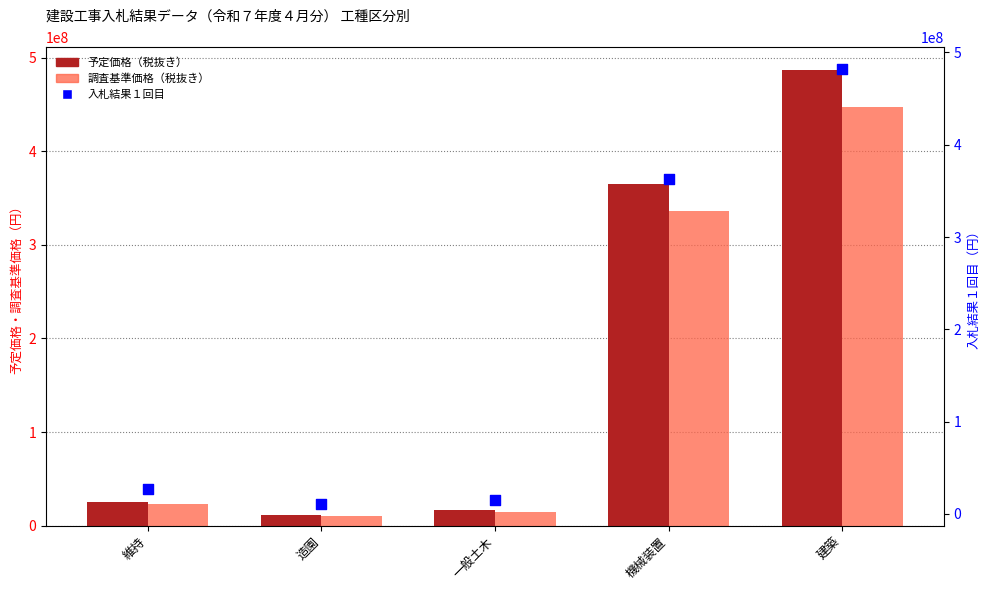

What are all the series names shown in the legend?

予定価格（税抜き）, 調査基準価格（税抜き）, 入札結果１回目